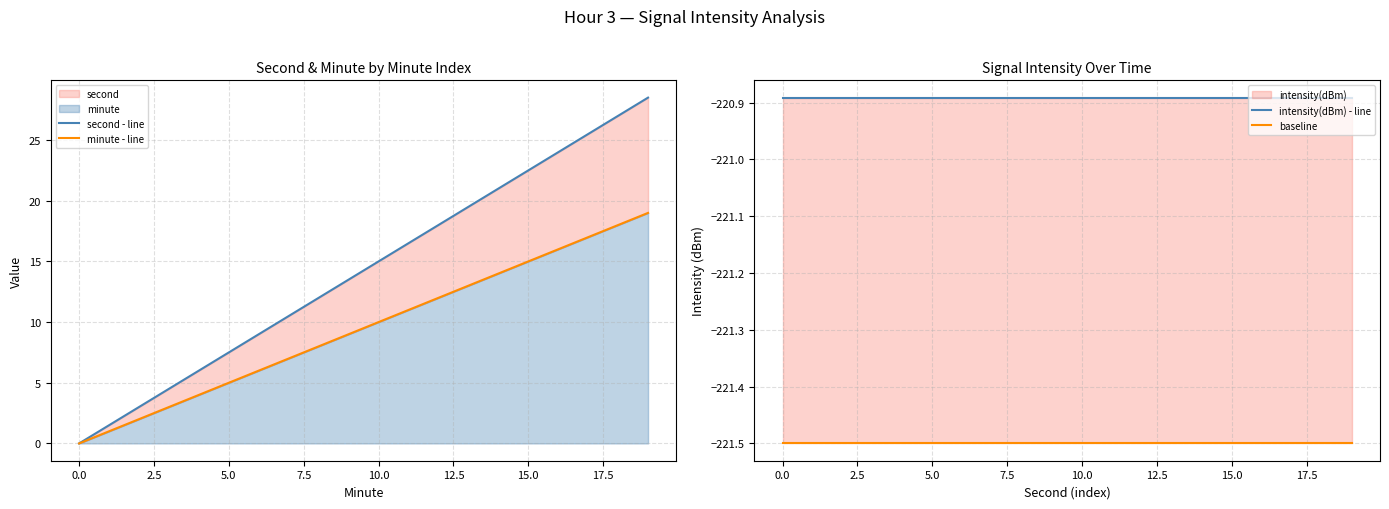

Which series has the largest total across all categories?

second - line